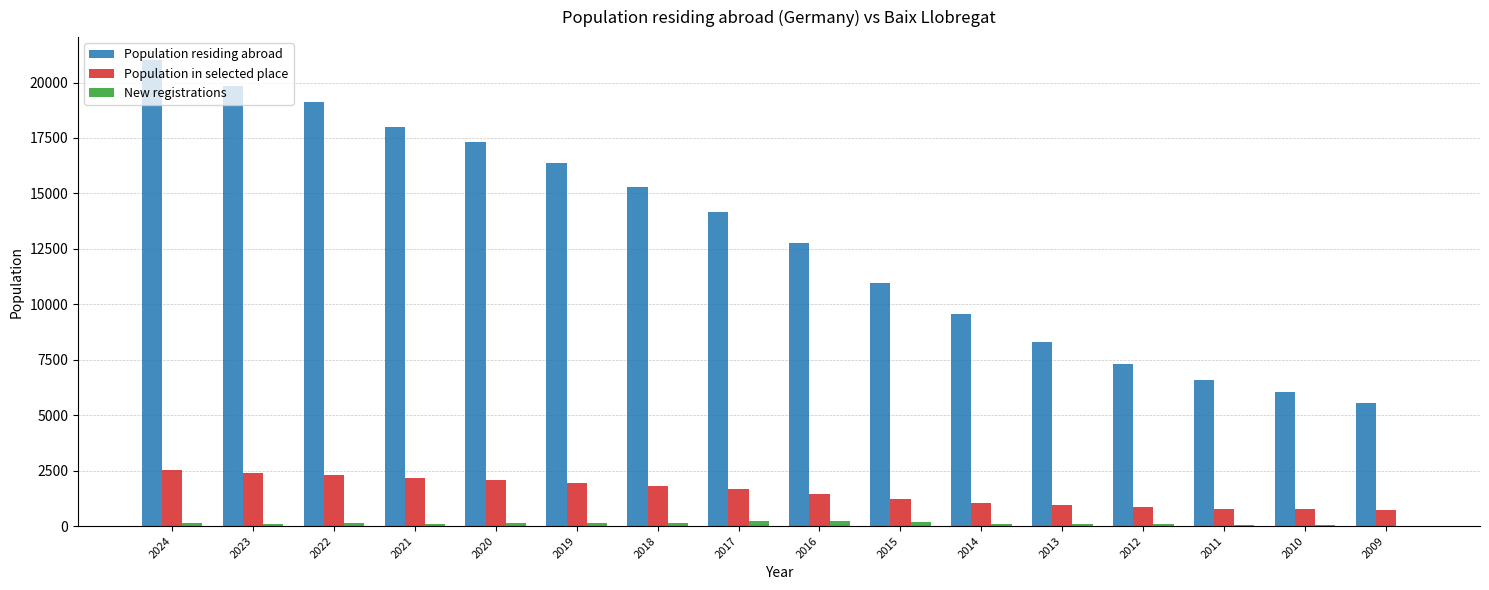

What is the highest value of the Population in selected place series?

2521